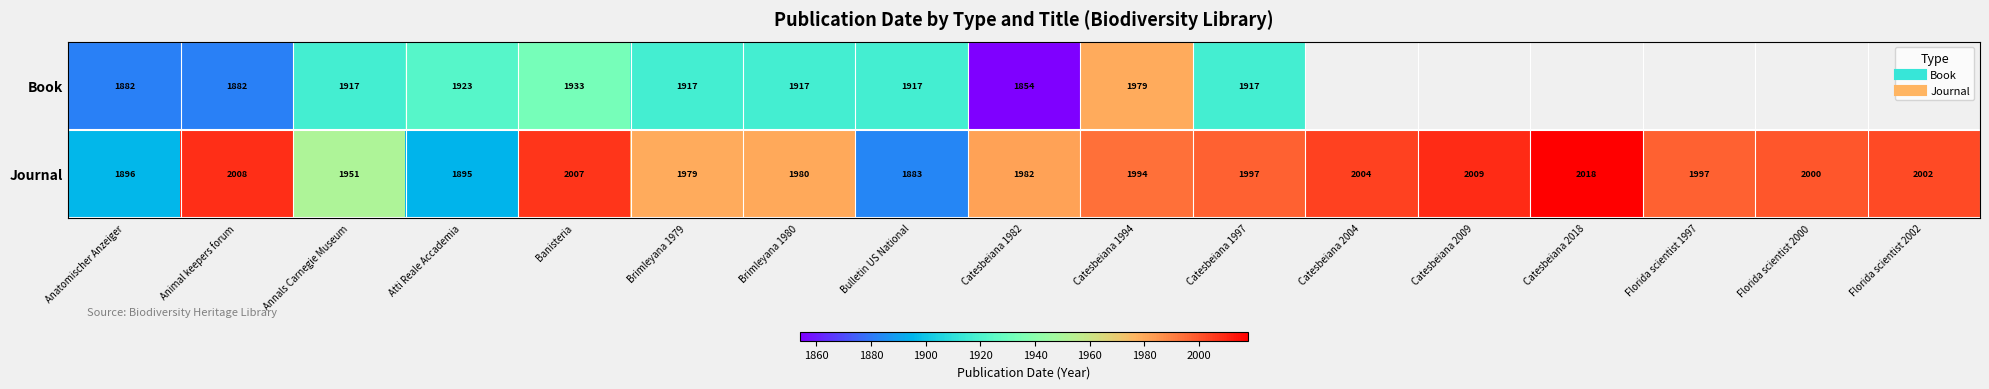

Which category has the highest value across all series?

Catesbeiana 2018